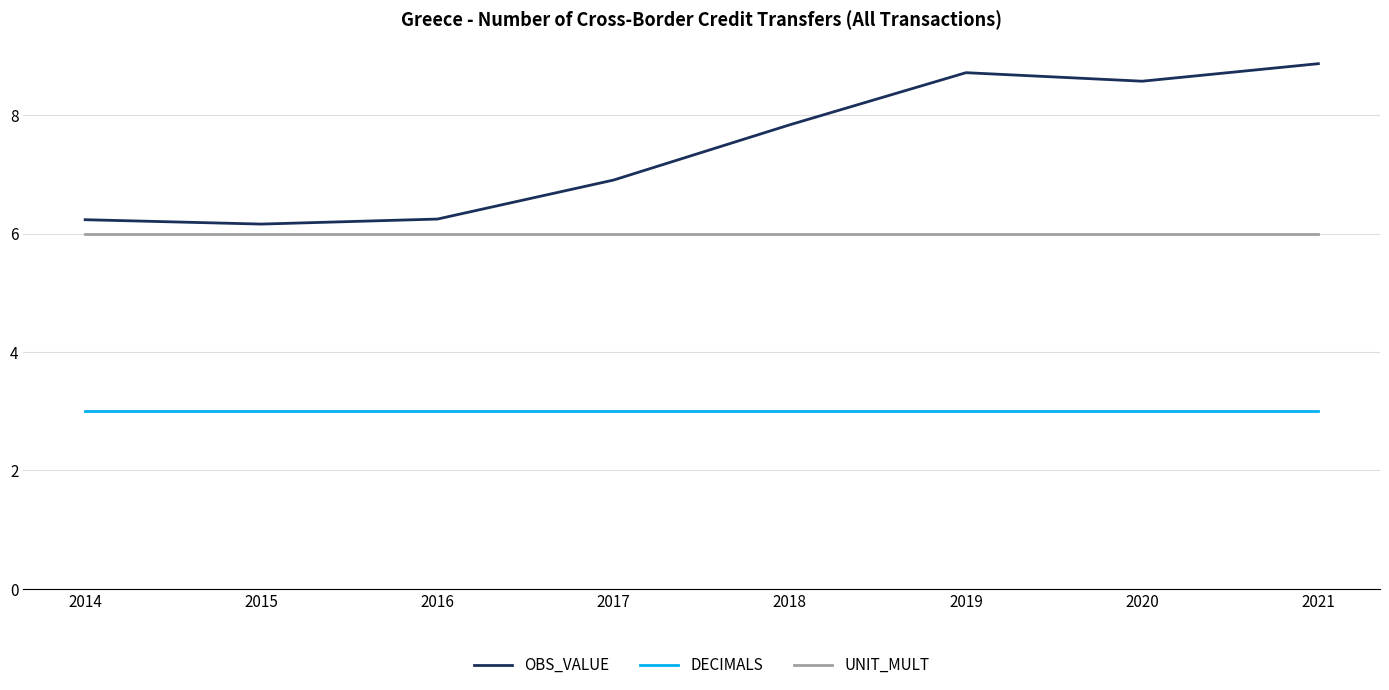

Which series has the largest range (max minus min)?

OBS_VALUE